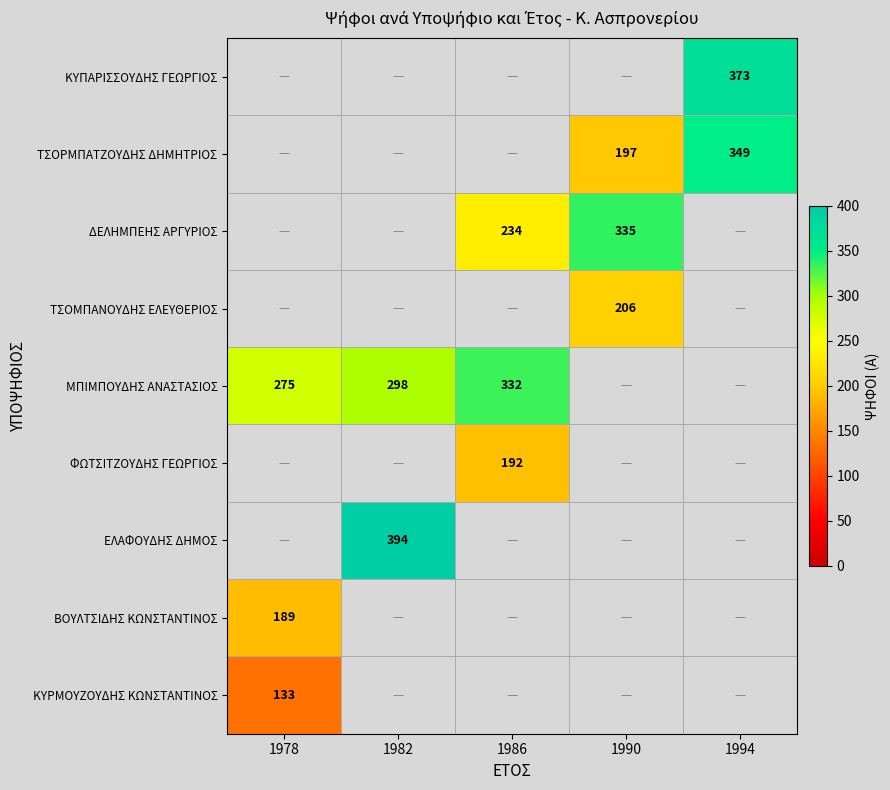

The ΔΕΛΗΜΠΕΗΣ ΑΡΓΥΡΙΟΣ series shows 336 at 1986. True or false?

False